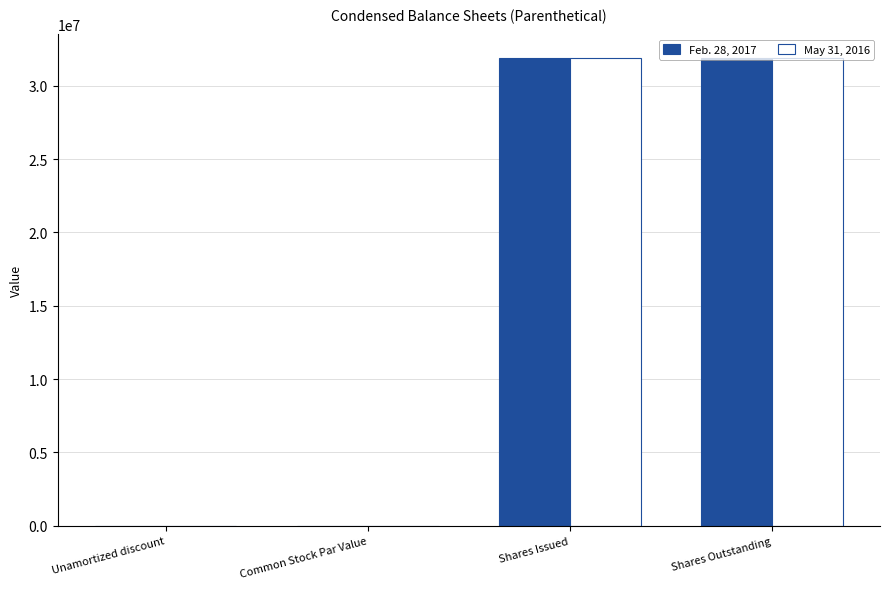

What is the greatest value displayed?

31900000